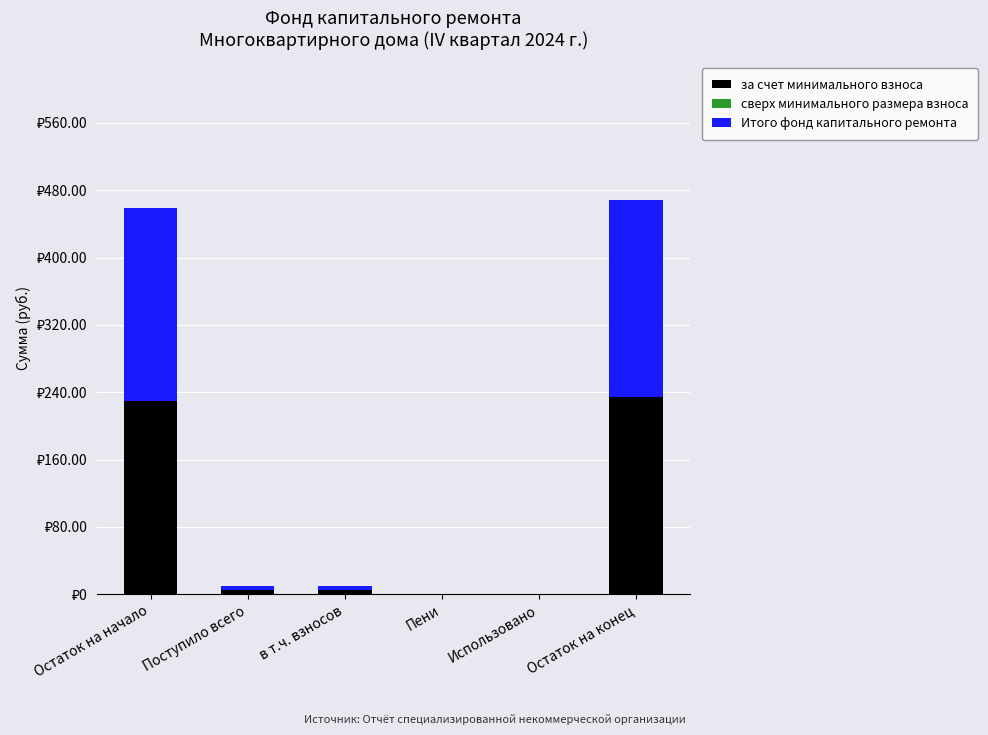

Are the bars horizontal?

No